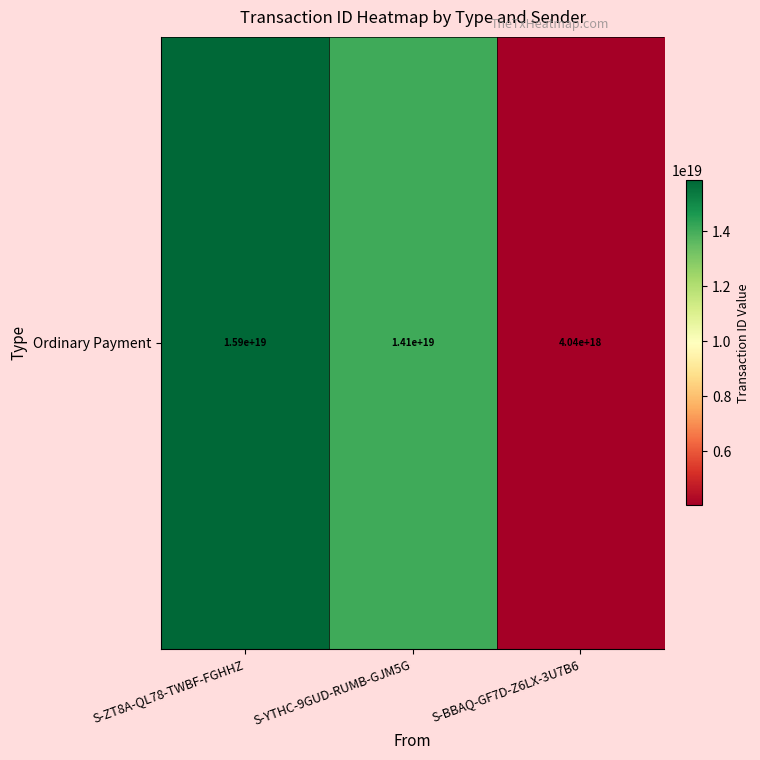

What is the average value?

11327520733317941248